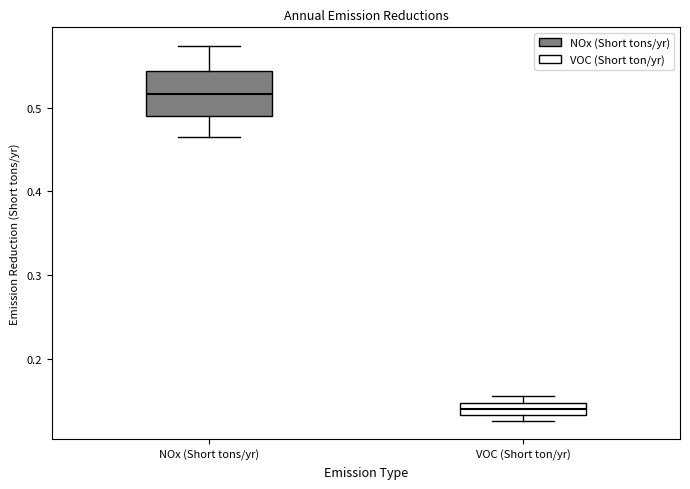

Where does the lower whisker of the box for NOx (Short tons/yr) end on the y-axis? The values are not printed on the chart, so give them approximately, as read against the axis.

0.46